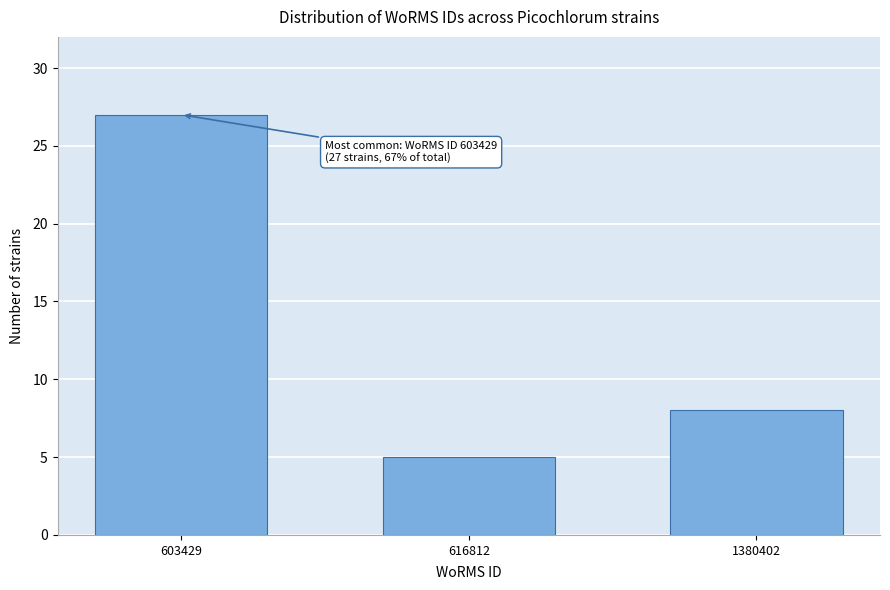

Reading left to right, list all the values displayed in this chart.

603429=27	616812=5	1380402=8